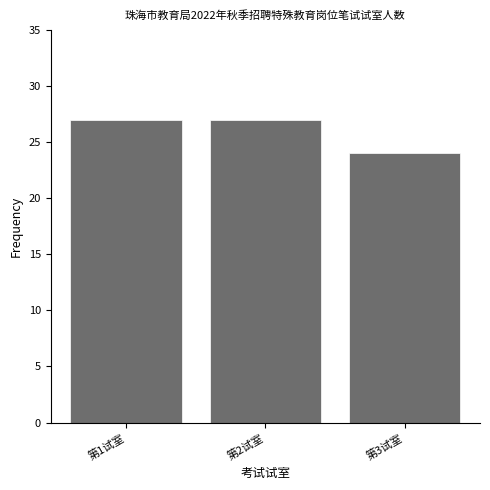

Reading left to right, list all the values displayed in this chart.

第1试室=27	第2试室=27	第3试室=24